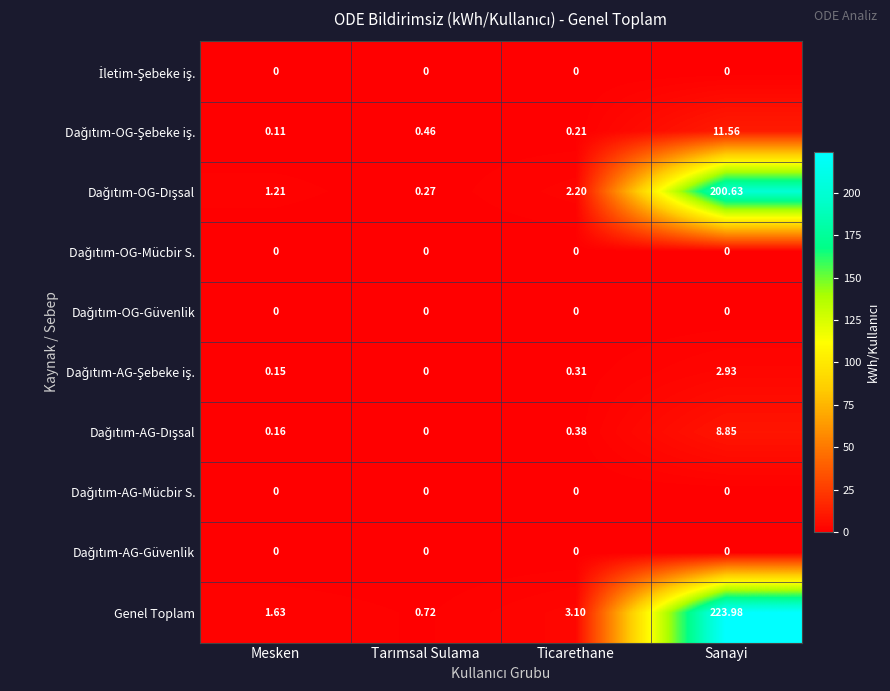

At which category is the sum across all series the highest?

Sanayi